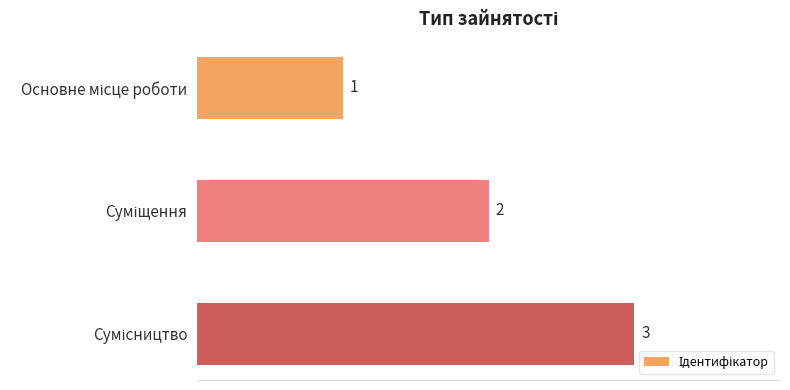

What is the value of the 3rd bar from the top?

3